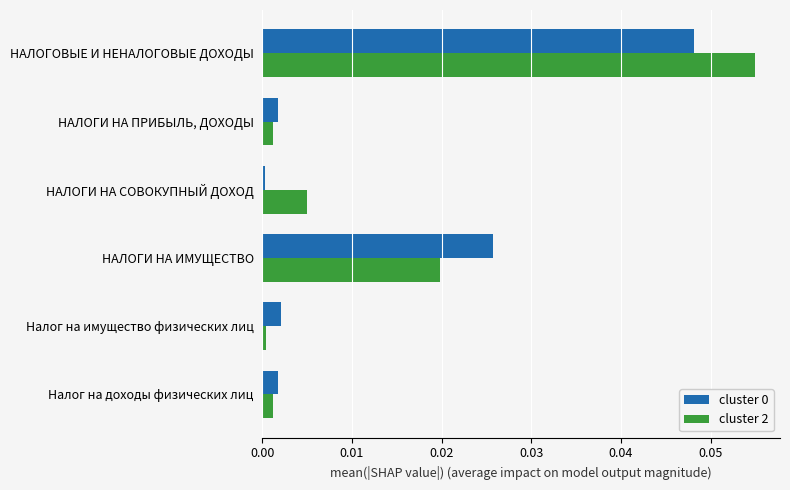

True or false: cluster 0 has a value of 0.0 at НАЛОГИ НА ИМУЩЕСТВО.

True